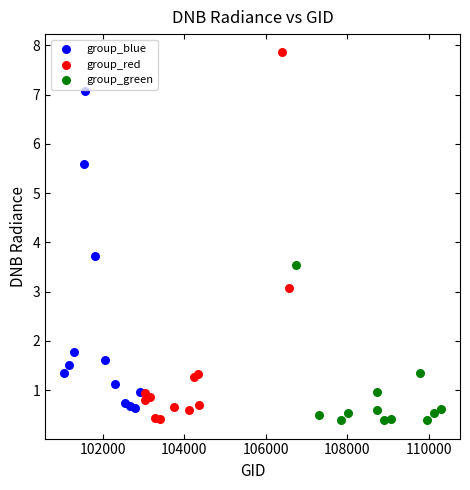

Which series has the widest spread of Y values?

group_red